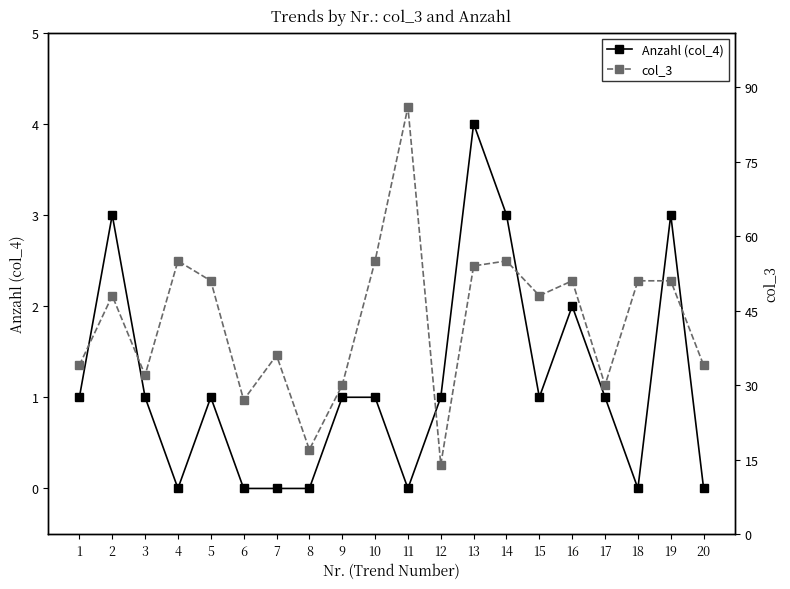

True or false: col_3 and Anzahl (col_4) cross at least once.

False